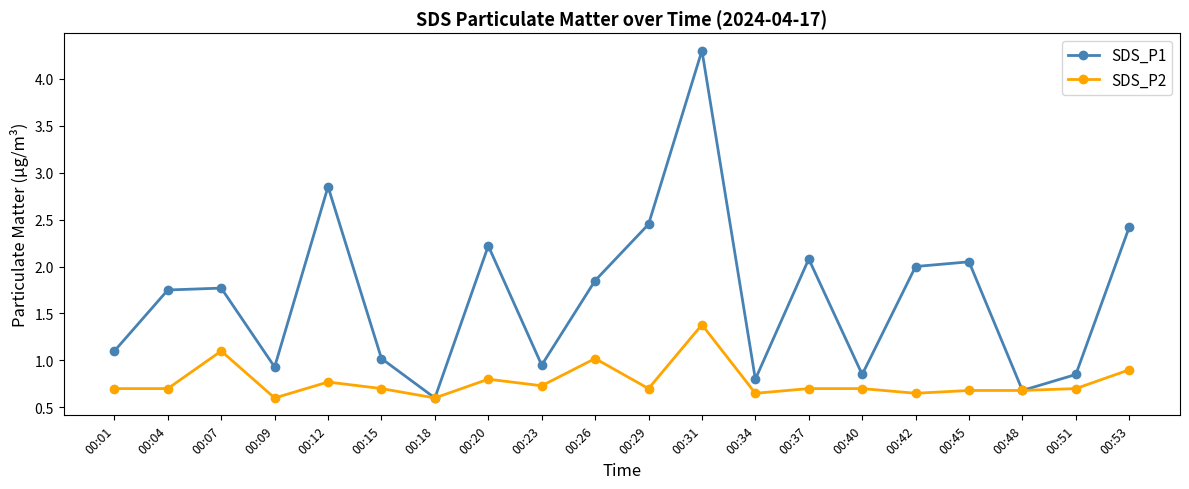

What is the sum of all SDS_P1 values?

33.5